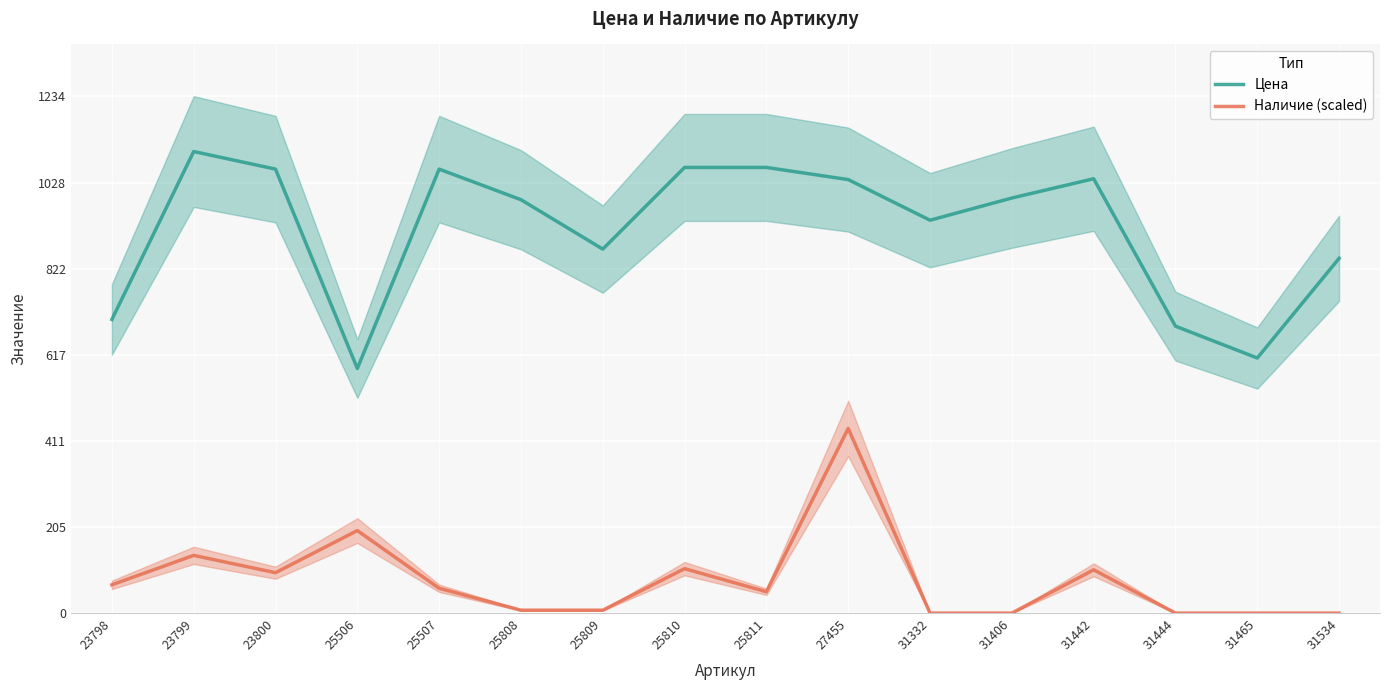

At which category does Цена reach its first local peak?

23799